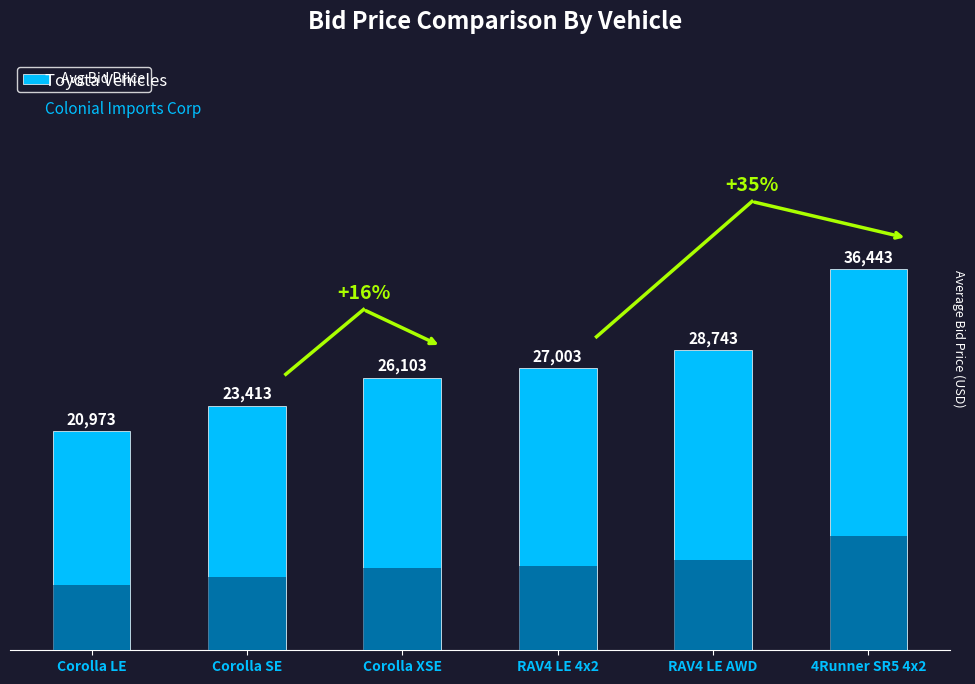

Does the chart contain any negative values?

No